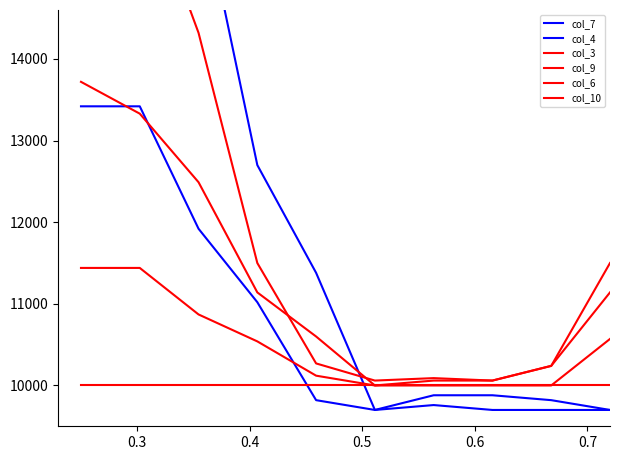

Between which two adjacent categories do col_9 and col_3 first intersect?

0.5 and 0.6